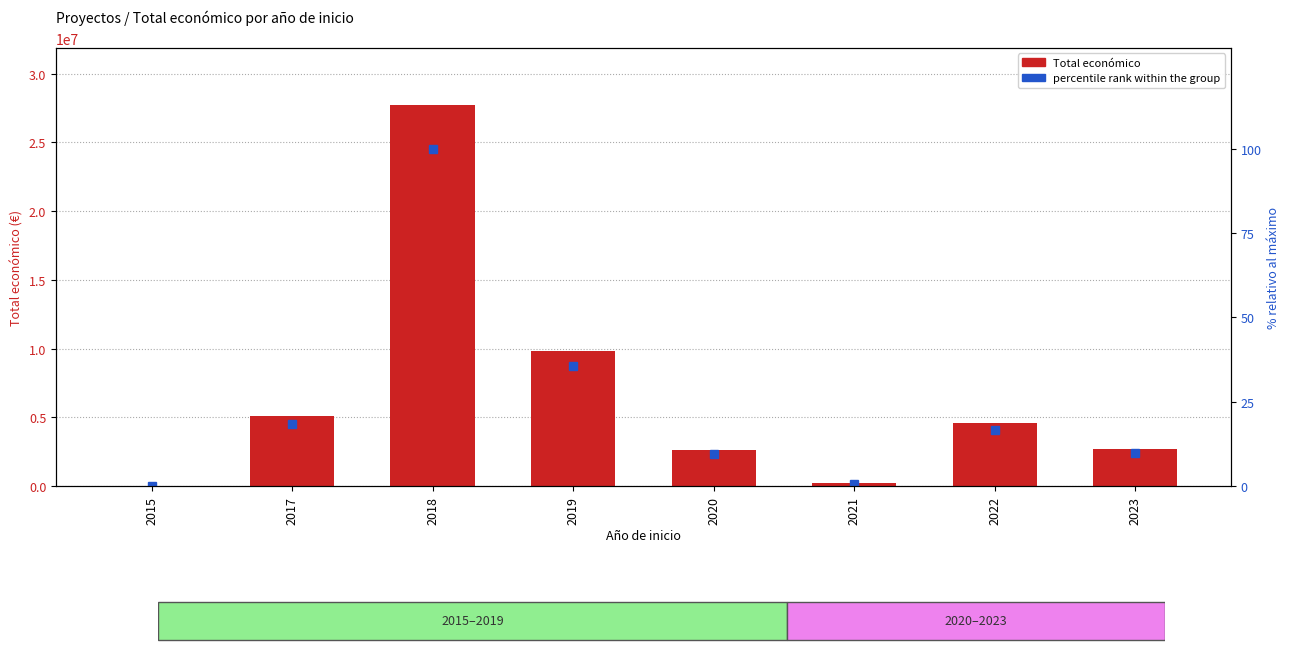

Which series has the largest total across all categories?

Total económico